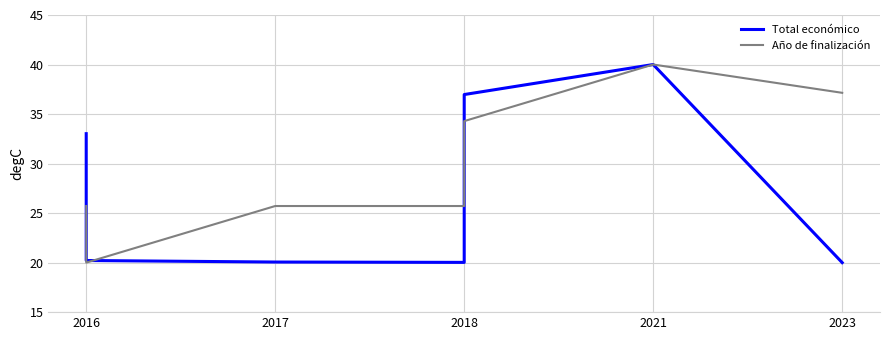

Between 2016 and 2018, which series saw the biggest shift?

Total económico